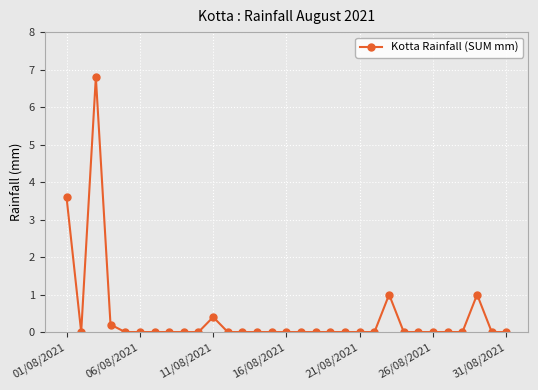

True or false: there are more than 0 points higher than both neighbors.

True